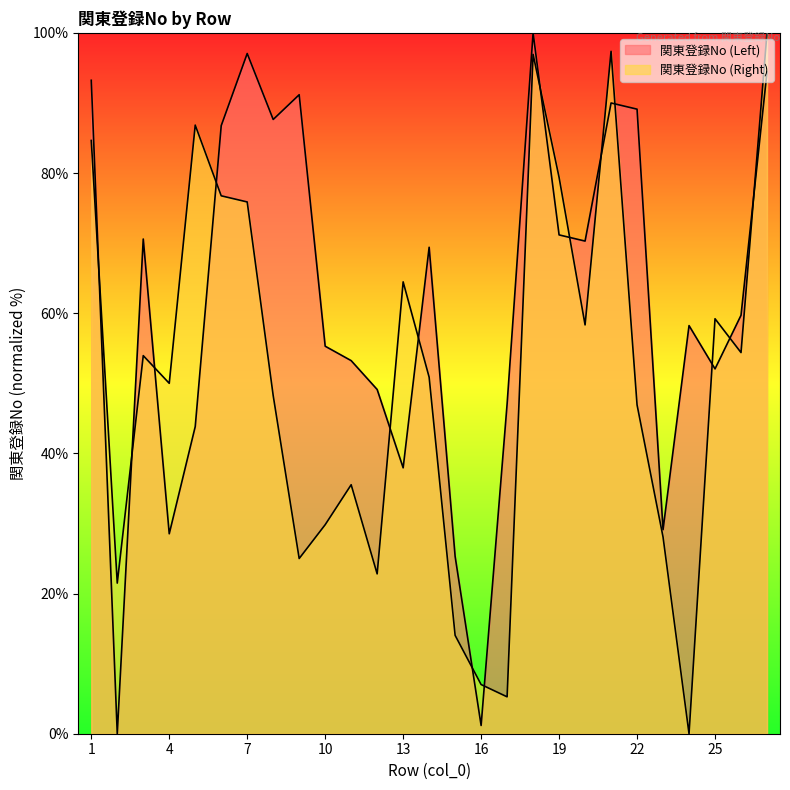

At which label does 関東登録No (Right) reach its peak?

27